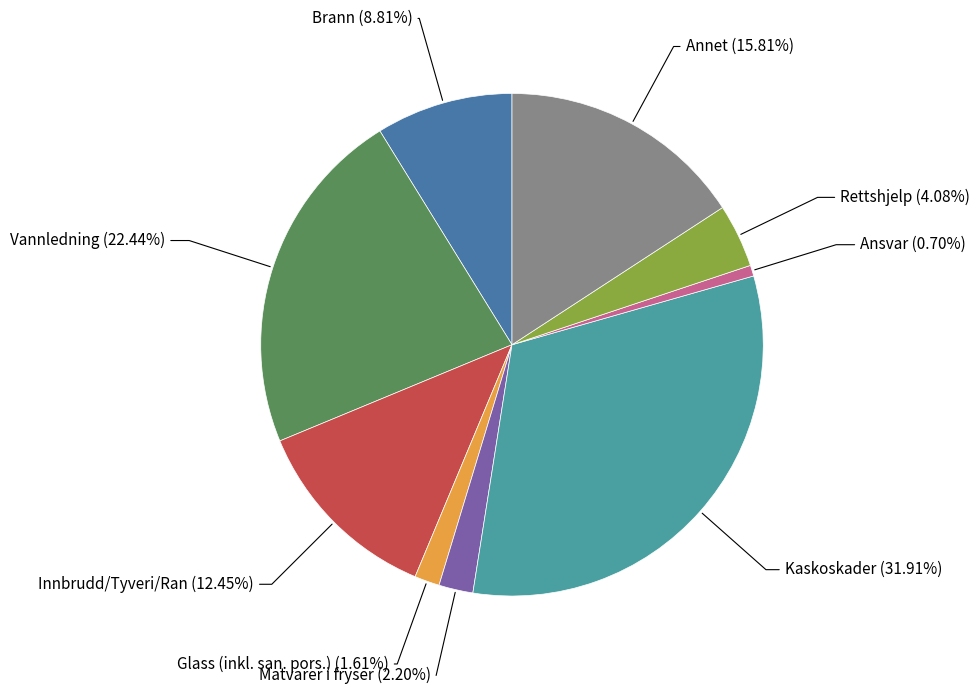

To the nearest percent, what is the average slice percentage?

11%